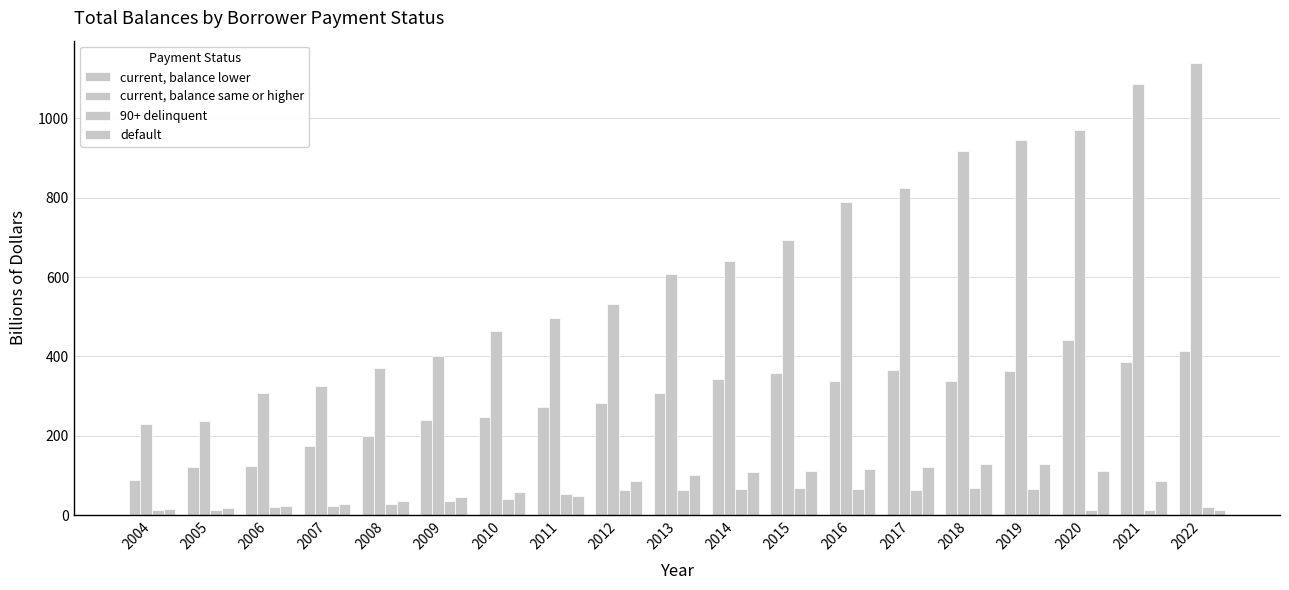

What is the average value of the 90+ delinquent series?

42.2